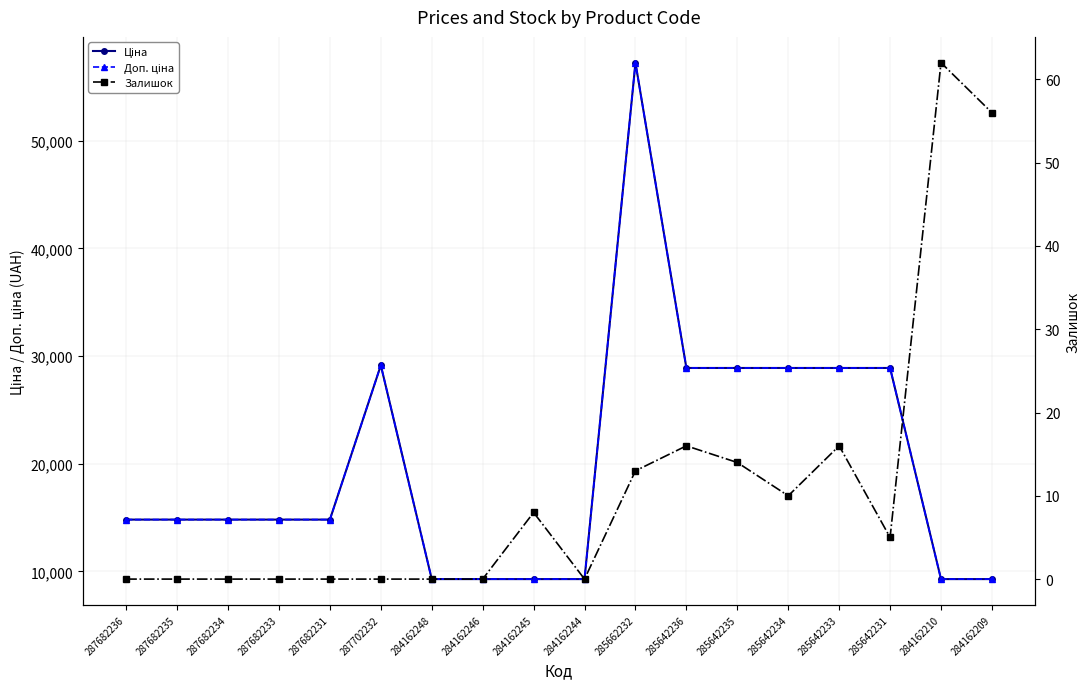

How many series are shown in this chart?

3